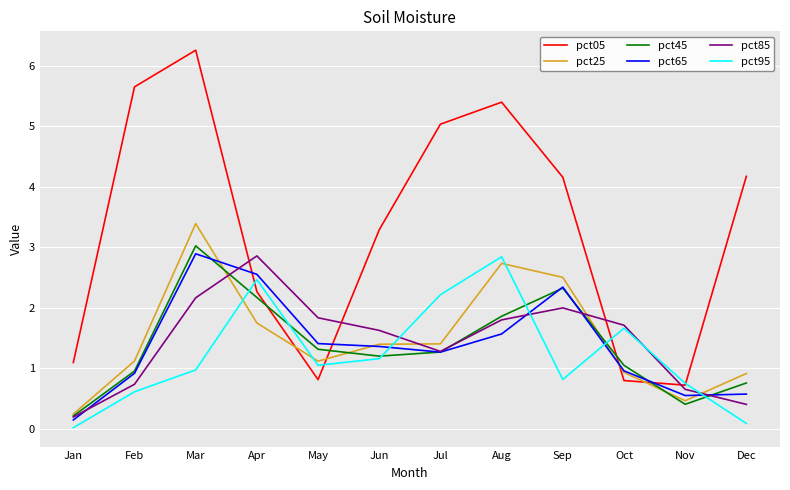

What value does the pct65 series have at Mar?

2.9